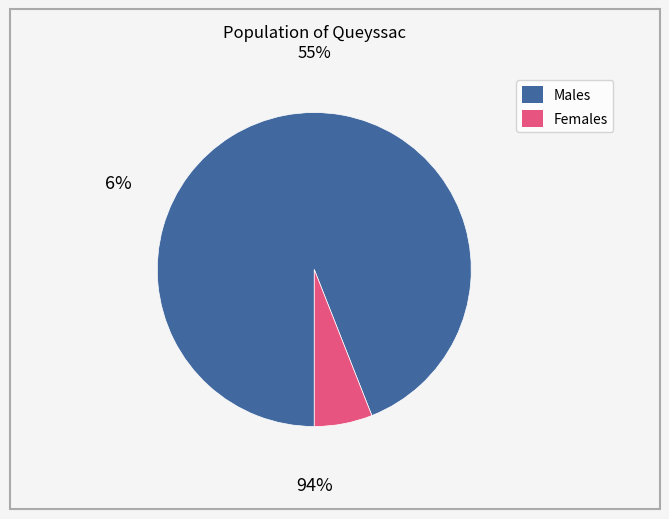

Does any single category account for the majority?

Yes